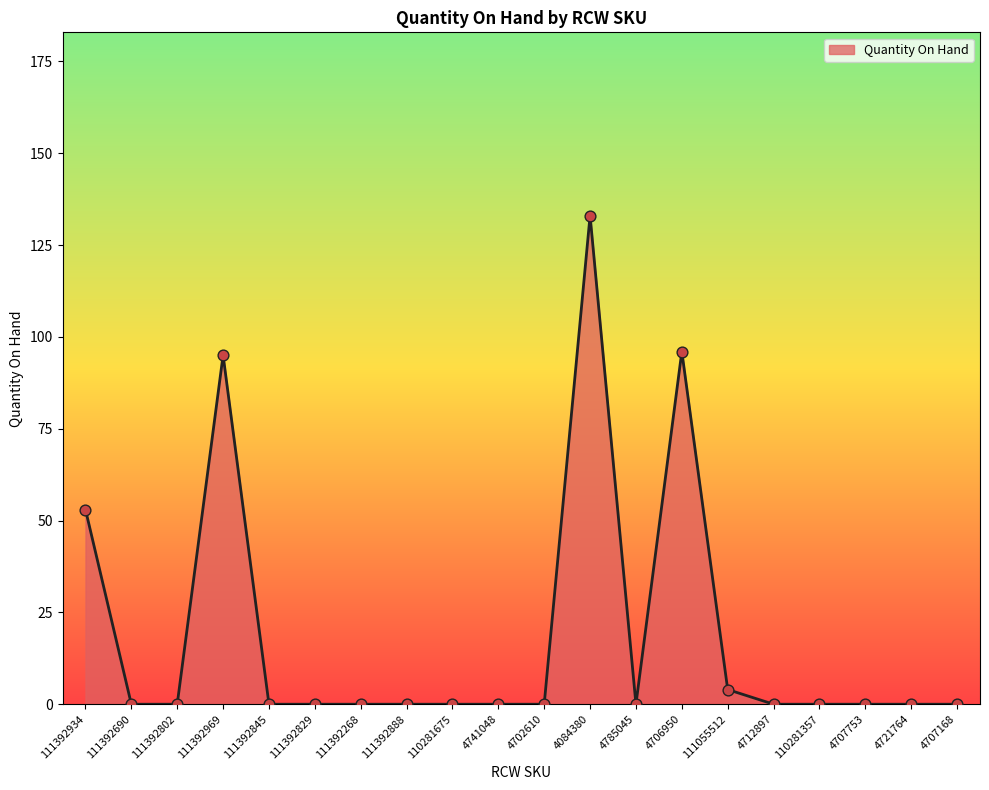

Between 111392969 and 111392268, which is larger?

111392969